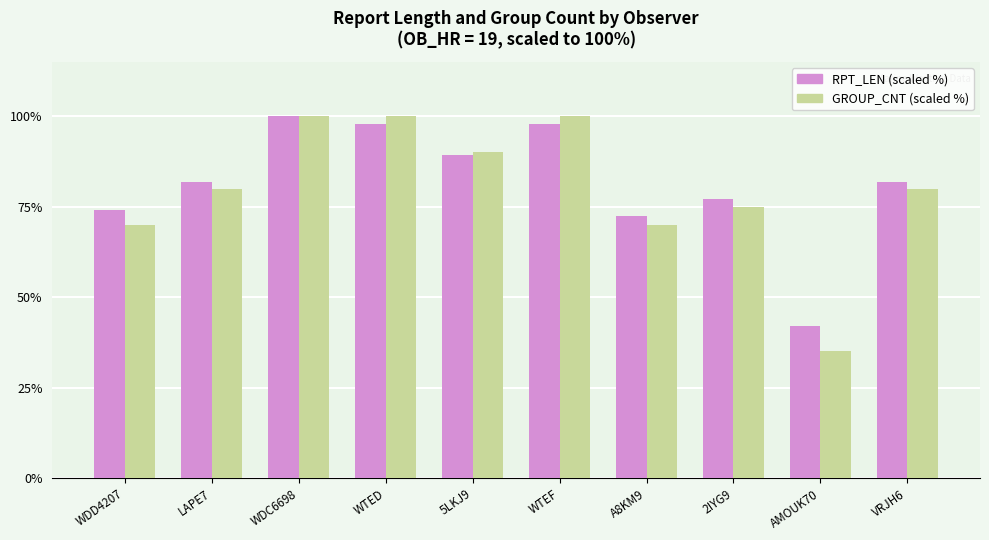

Where does the RPT_LEN (scaled %) series first go above 81?

LAPE7